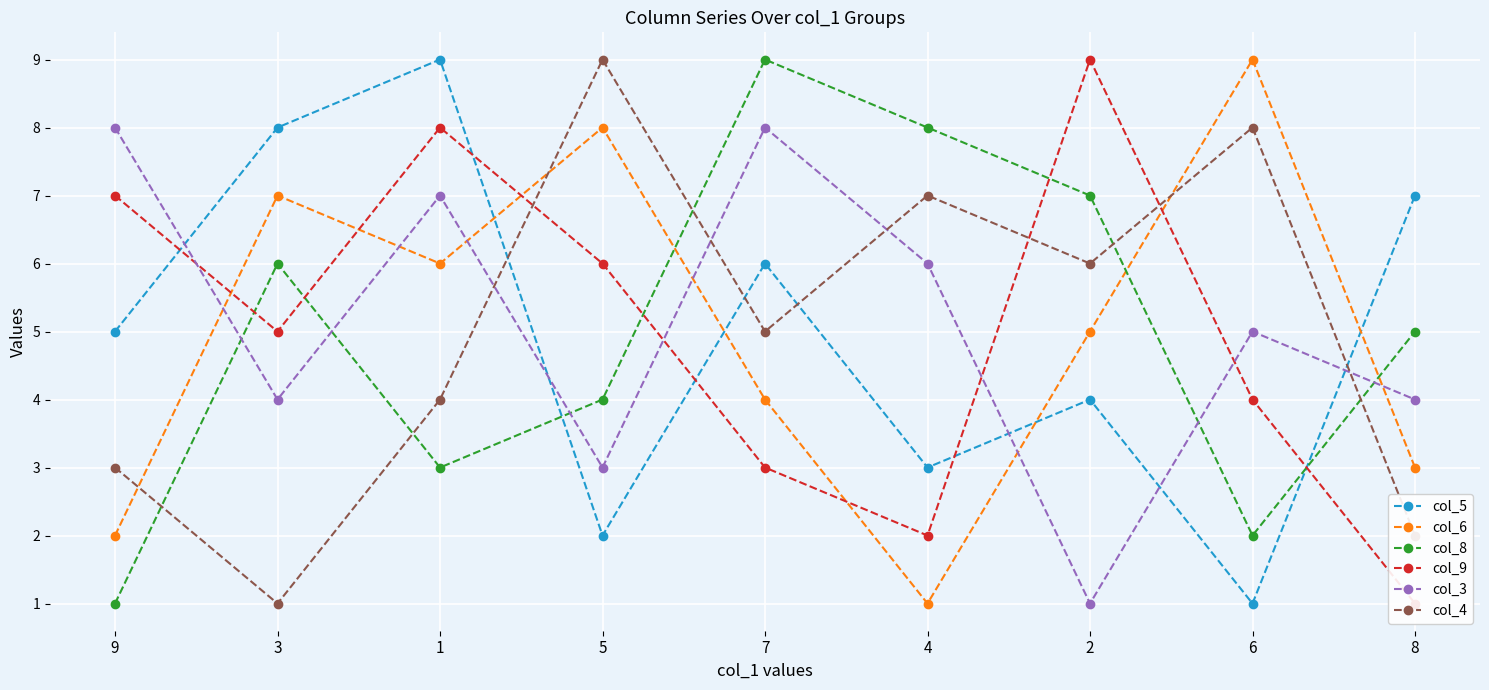

At 7, list the series in order from smallest to largest.

col_9, col_6, col_4, col_5, col_3, col_8